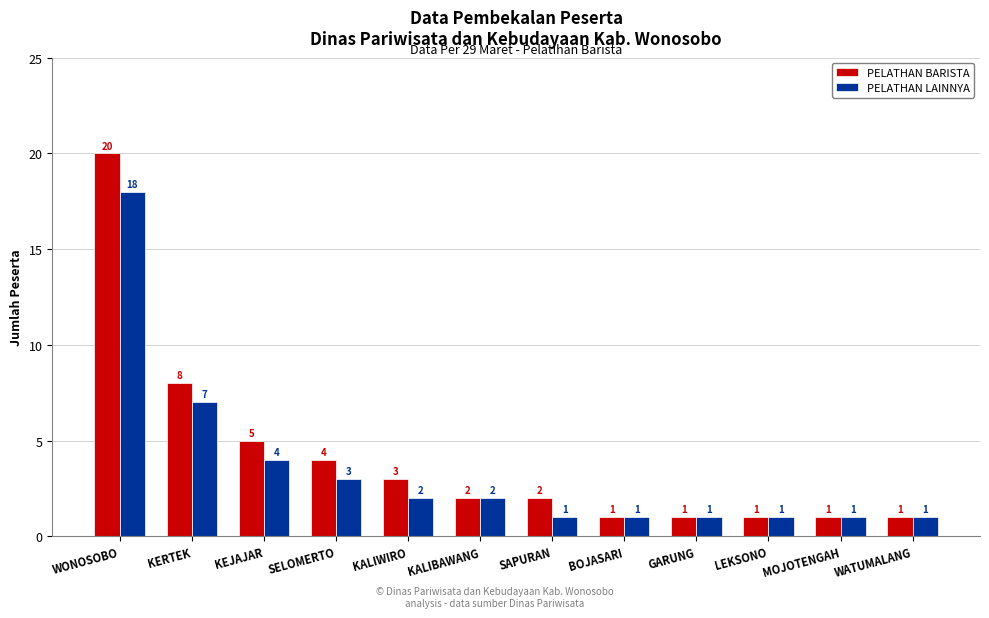

What is the label of the 12th bar from the left?

WATUMALANG